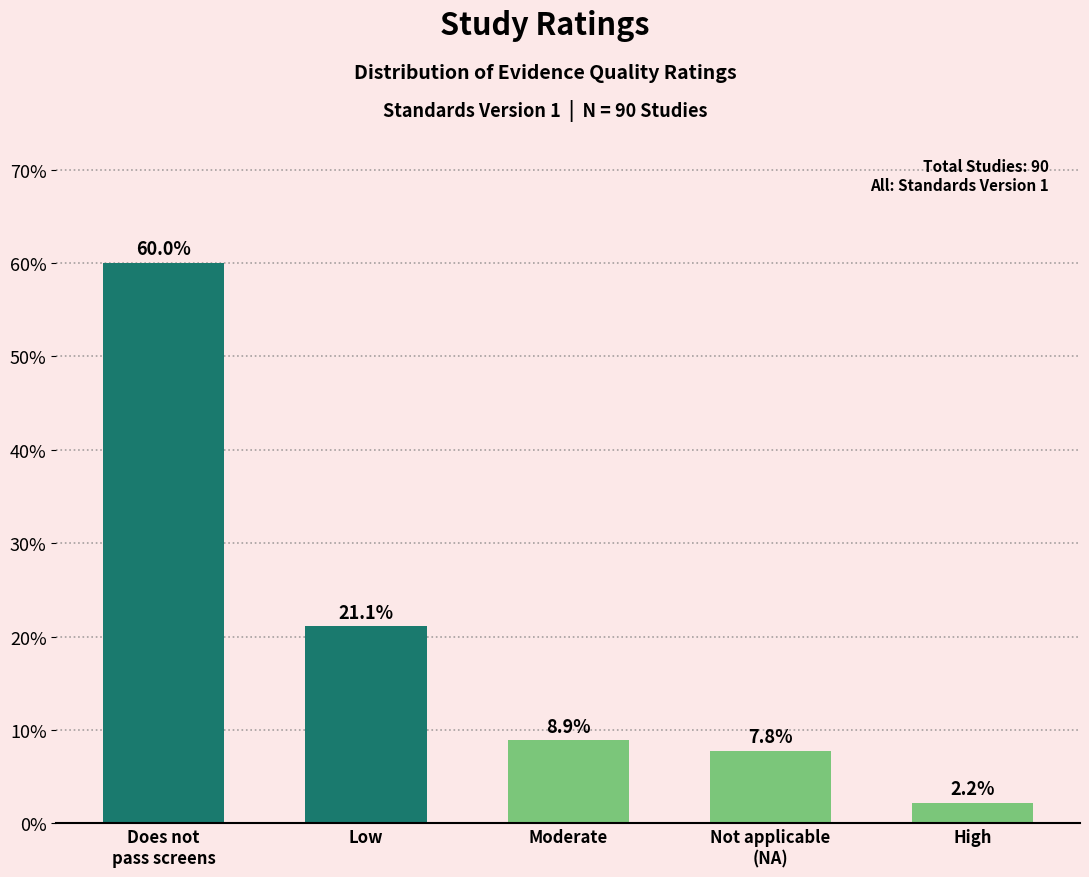

Reading right to left, list all the values displayed in this chart.

2.2	7.8	8.9	21.1	60.0